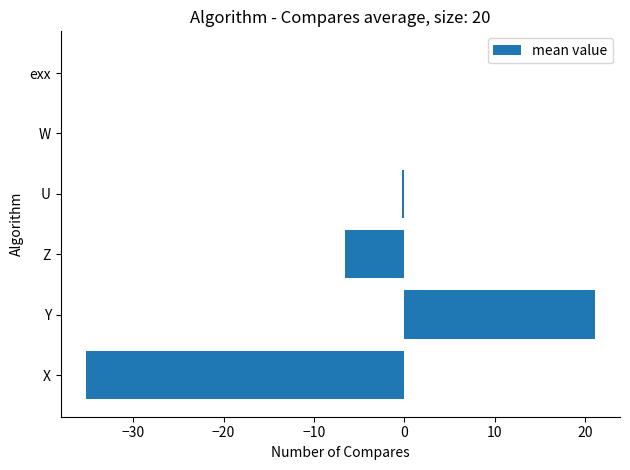

True or false: the data shows 21.1 at Y.

True